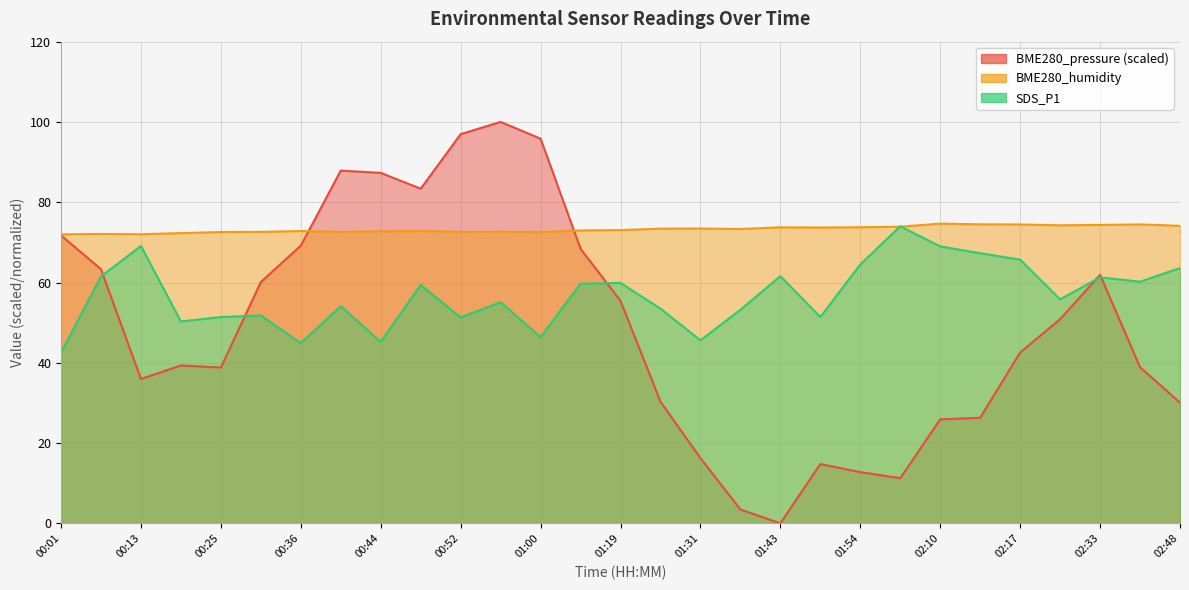

At how many categories does at least one series exceed 28?

29